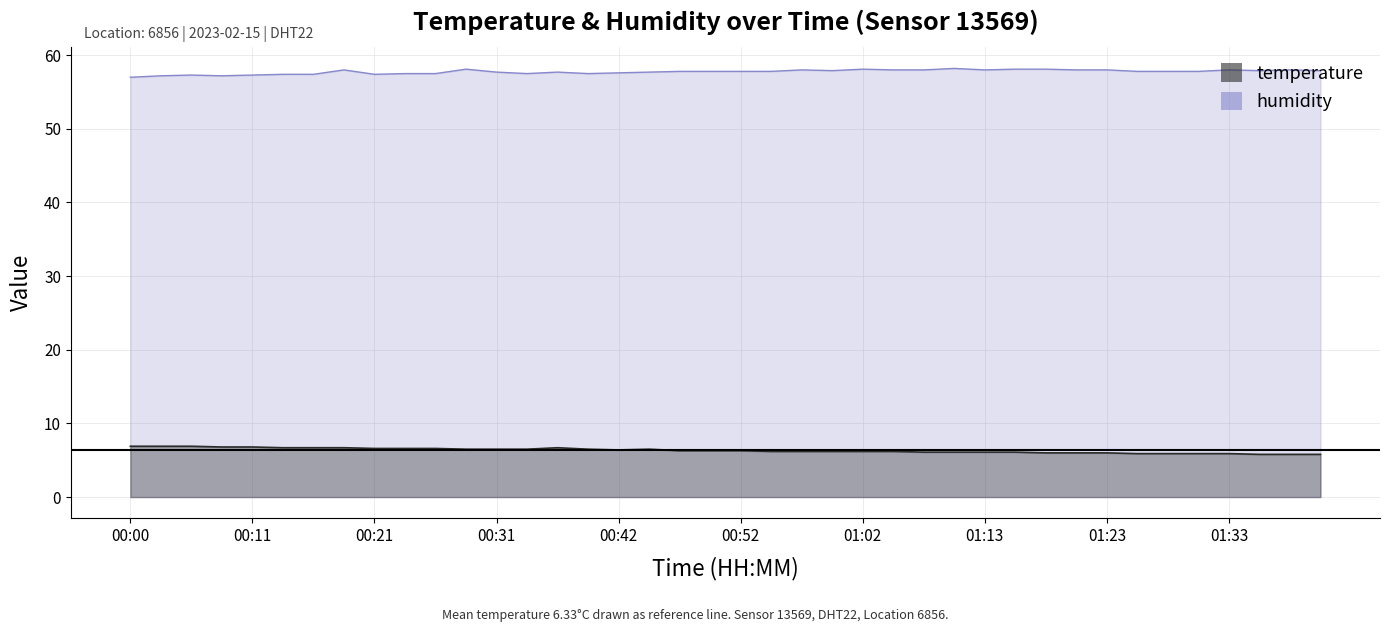

How many values in the humidity series exceed 57?

39